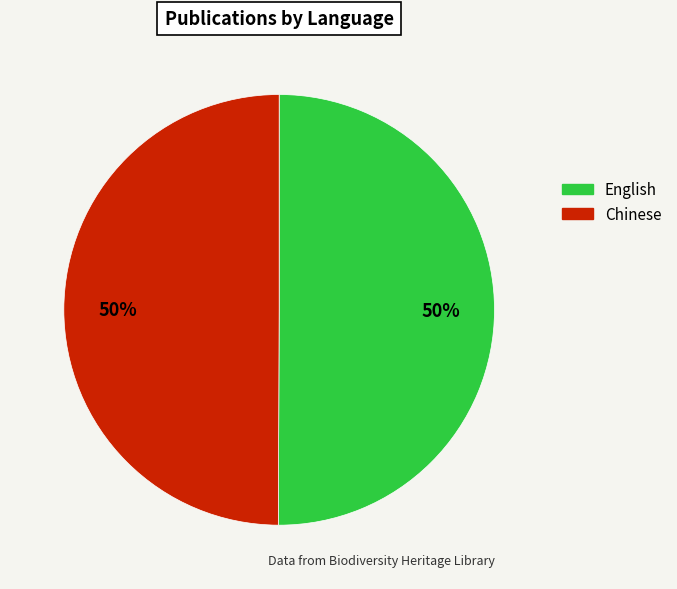

Approximately how many times larger is the value at Chinese compared to English?

1.0